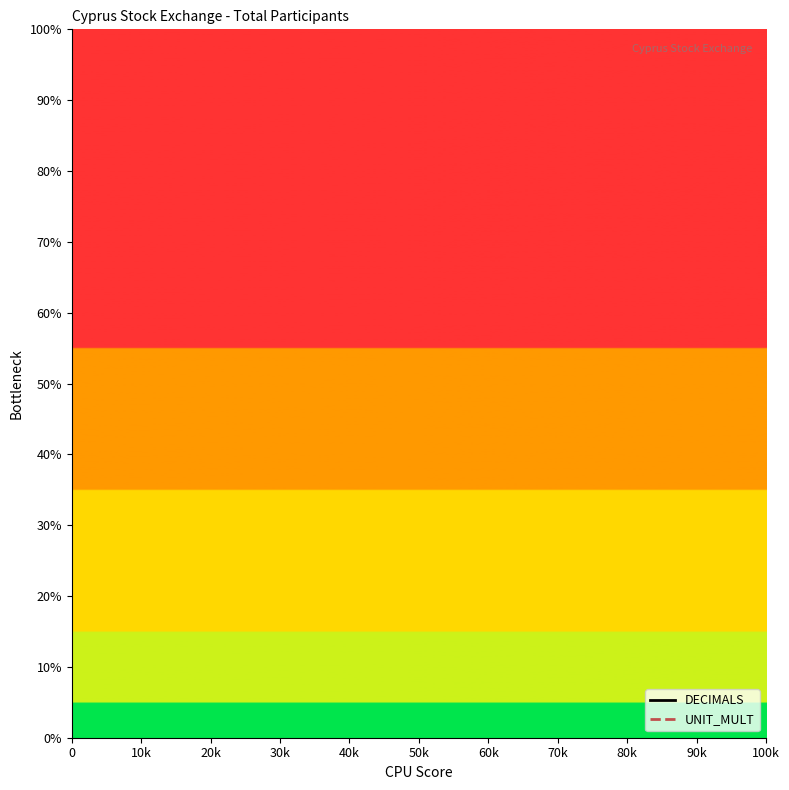

What is the sum of all UNIT_MULT values?

3